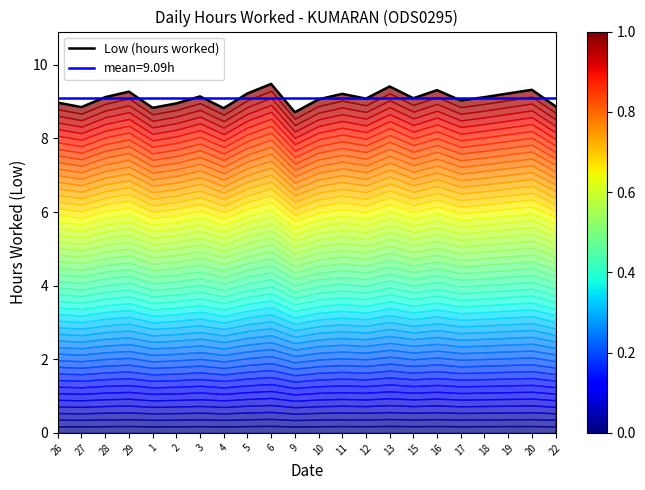

Is it true that the value at 6 is 15.3?

False